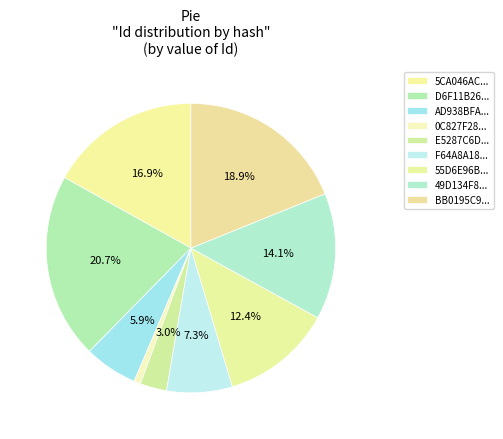

How many slices are in this pie chart?

9